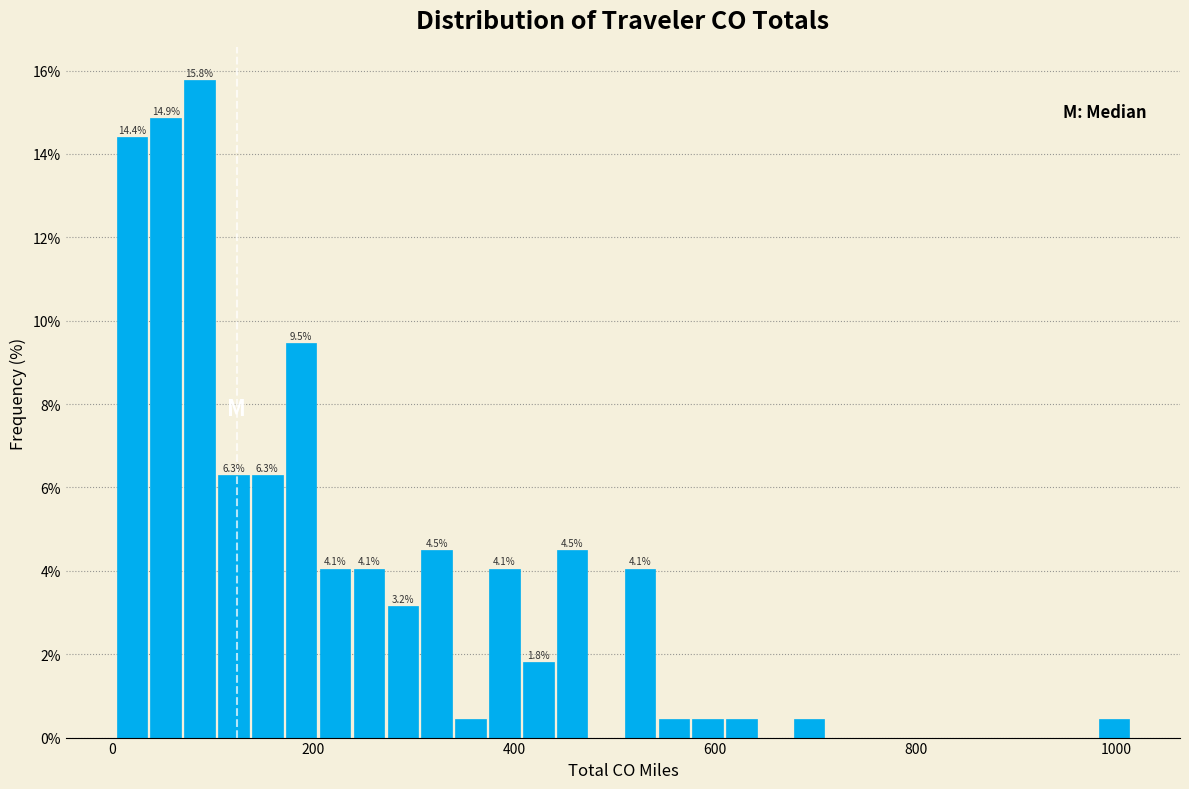

Around what value on the x-axis is the tallest bar? Give the approximate position of its centre, as read against the axis.

80